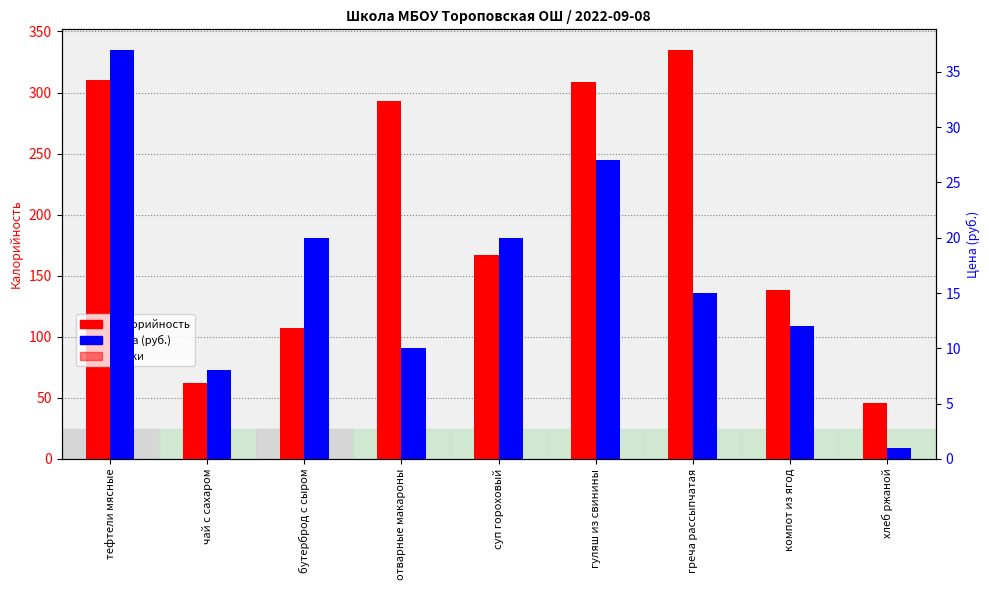

How many groups of bars are there?

9